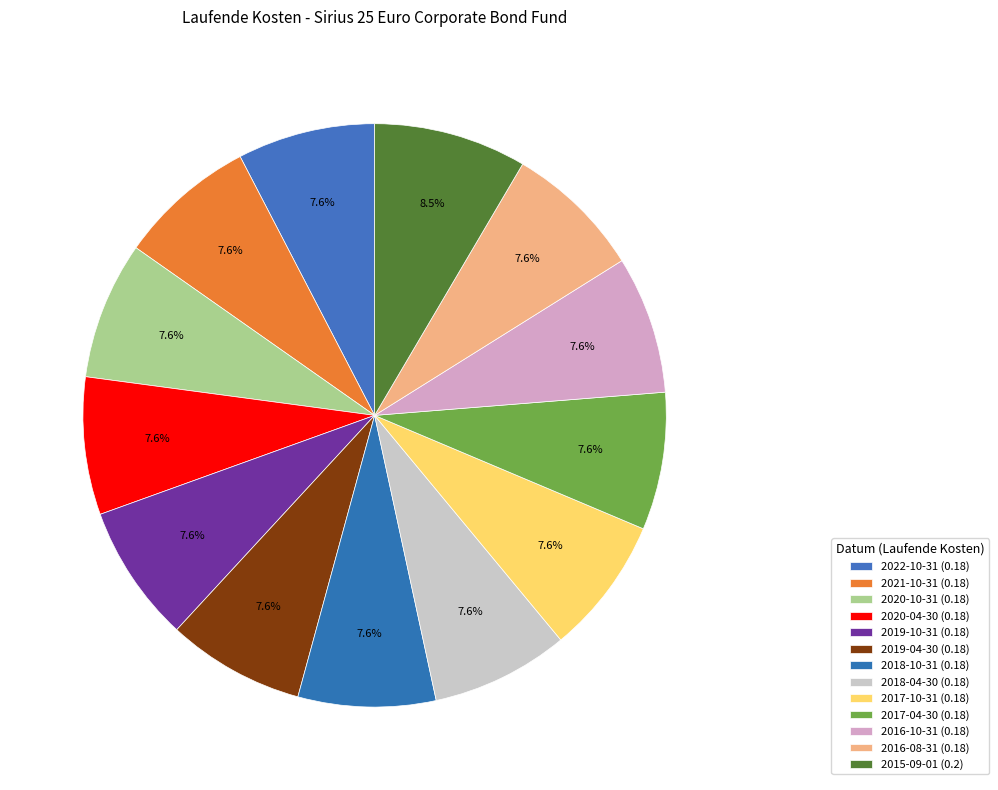

Which slice is the largest?

Sirius 25 - Euro Corporate Bond Fund (2015-09-01)